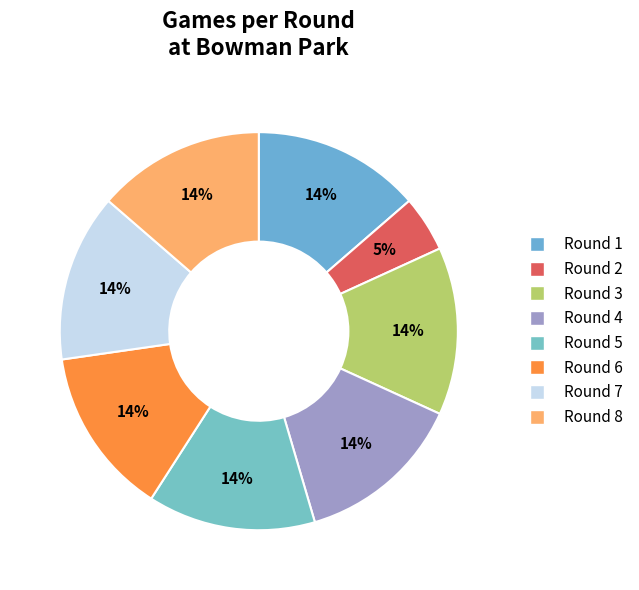

What percentage is the Round 5 slice, to the nearest percent?

14%